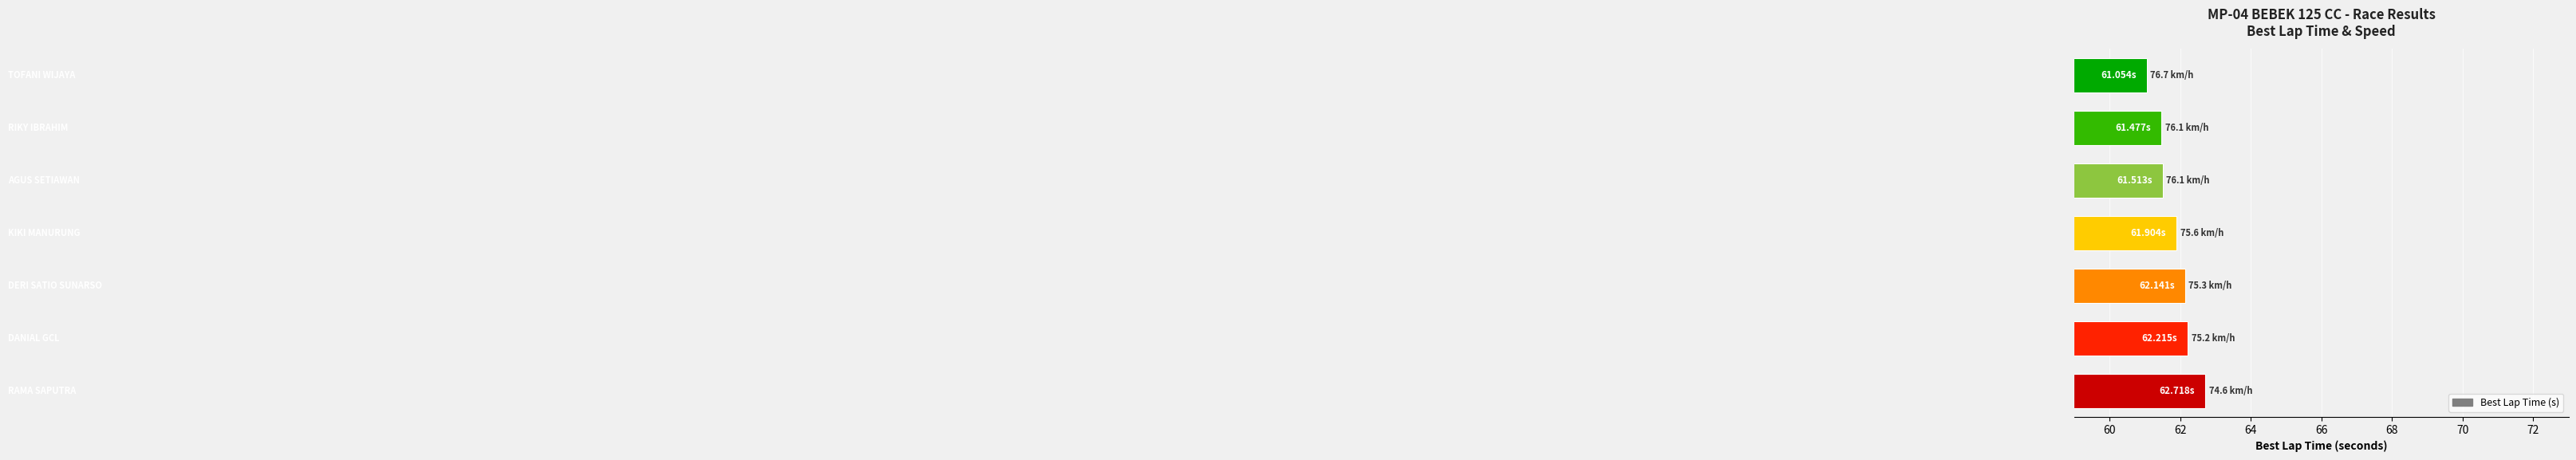

What is the maximum value shown in the chart?

62.7